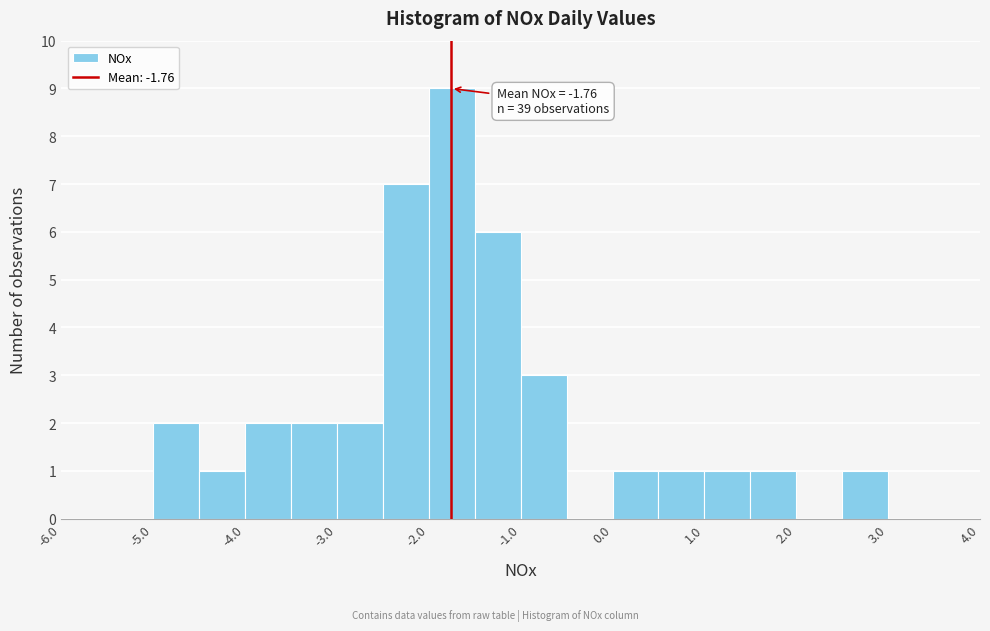

Which range on the x-axis has the tallest bar?

-2.0 to -1.5